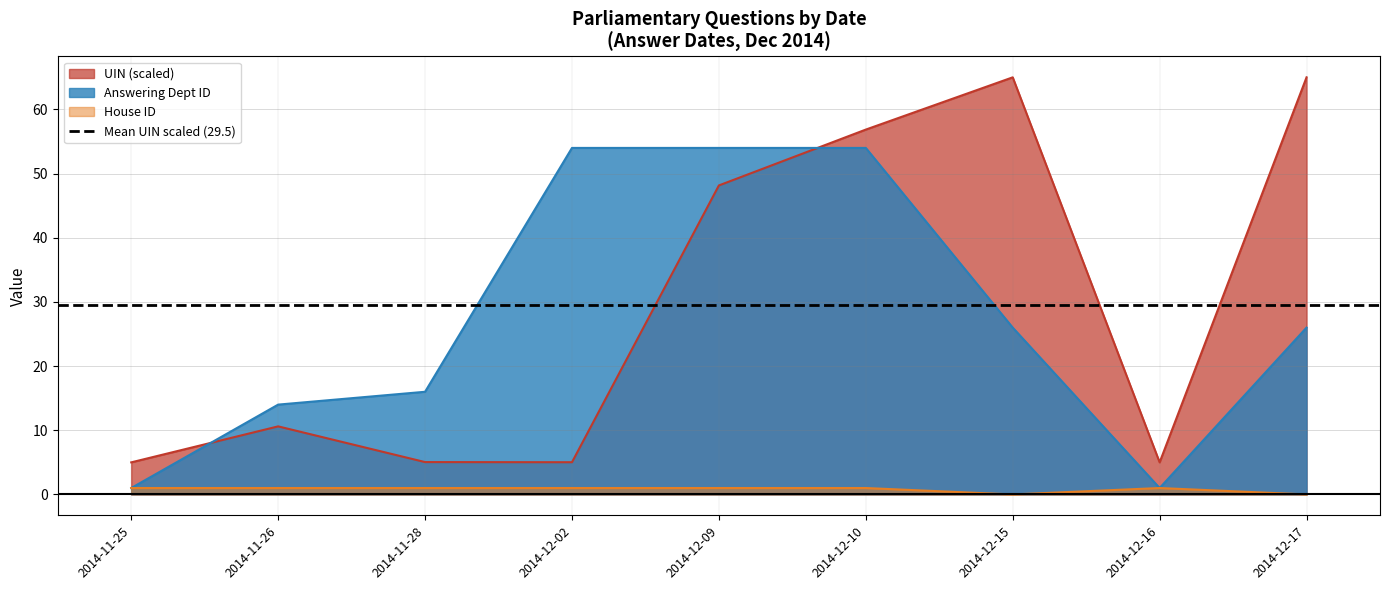

Reading left to right, extract all data points from this chart.

UIN: 2014-11-25=5.0	2014-11-26=10.6	2014-11-28=5.0	2014-12-02=5.0	2014-12-09=48.2	2014-12-10=56.9	2014-12-15=65.0	2014-12-16=5.0	2014-12-17=65.0
Answering Dept ID: 2014-11-25=1.0	2014-11-26=14.0	2014-11-28=16.0	2014-12-02=54.0	2014-12-09=54.0	2014-12-10=54.0	2014-12-15=26.0	2014-12-16=1.0	2014-12-17=26.0
House ID: 2014-11-25=1.0	2014-11-26=1.0	2014-11-28=1.0	2014-12-02=1.0	2014-12-09=1.0	2014-12-10=1.0	2014-12-15=0.0	2014-12-16=1.0	2014-12-17=0.0